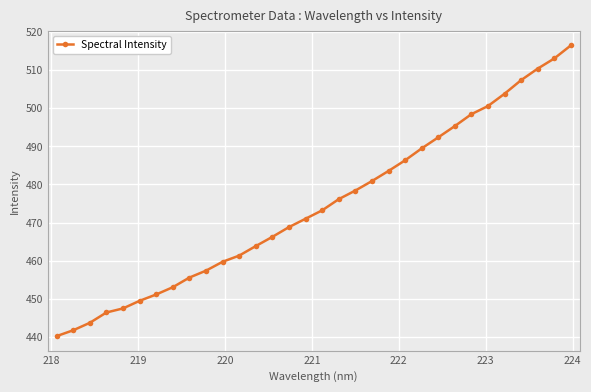

True or false: the data has more than 0 interior local peaks.

False